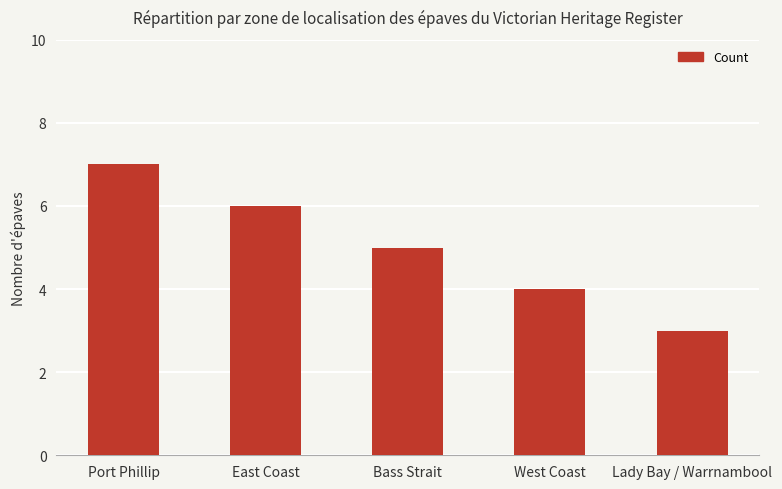

Between West Coast and Bass Strait, which is larger?

Bass Strait